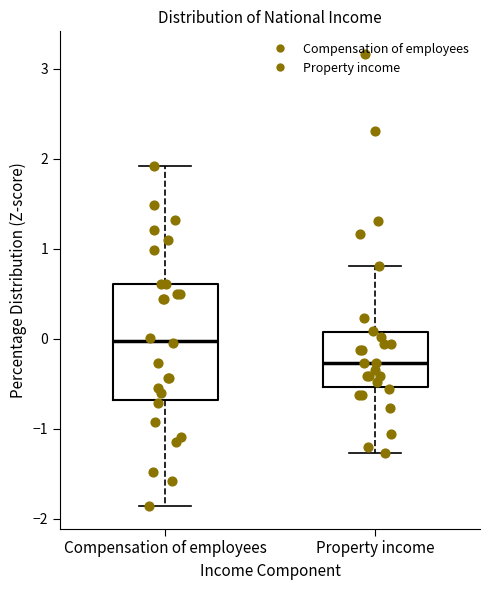

Reading left to right, read every box against the y-axis: the position of its median line, the range the box covers, and the ends of its whiskers. The values are not printed on the chart, so give them approximately, as read against the axis.

Compensation of employees: median 0.0, box -0.7 to 0.6, whiskers -1.9 to 1.9
Property income: median -0.3, box -0.5 to 0.1, whiskers -1.3 to 0.8